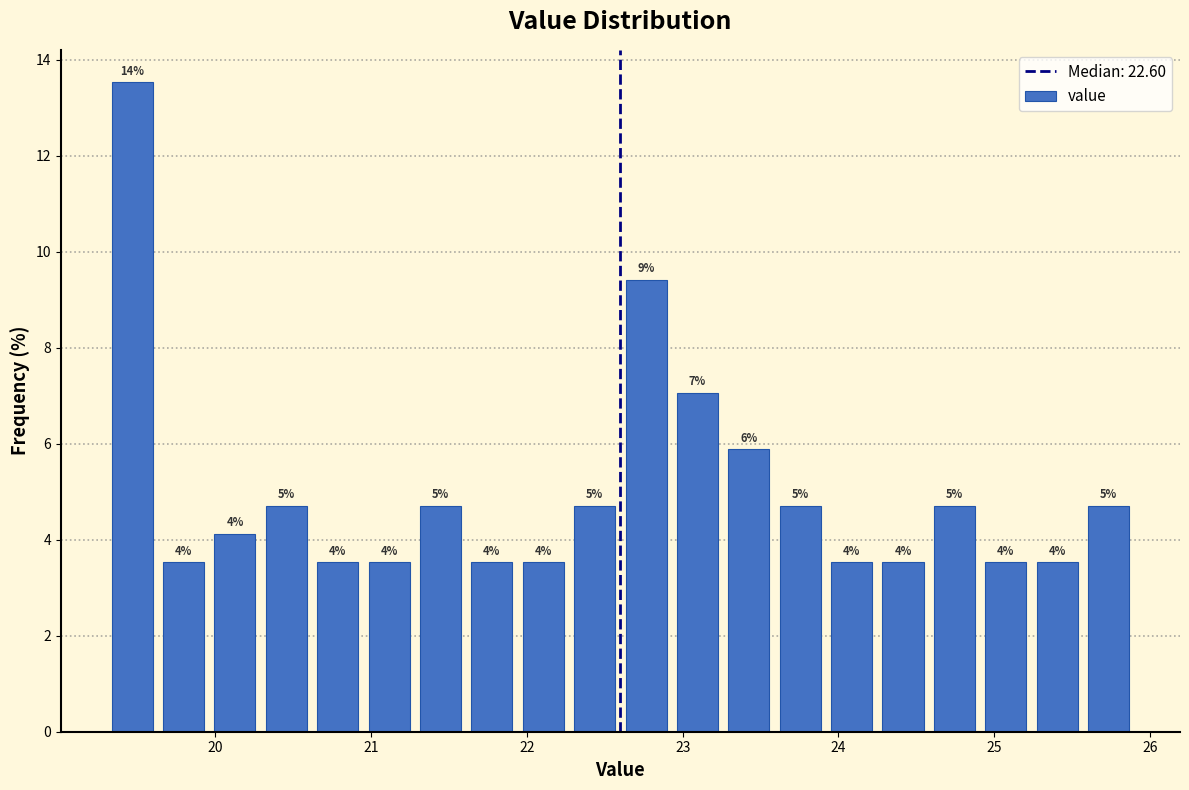

Around what value on the x-axis is the tallest bar? Give the approximate position of its centre, as read against the axis.

19.5